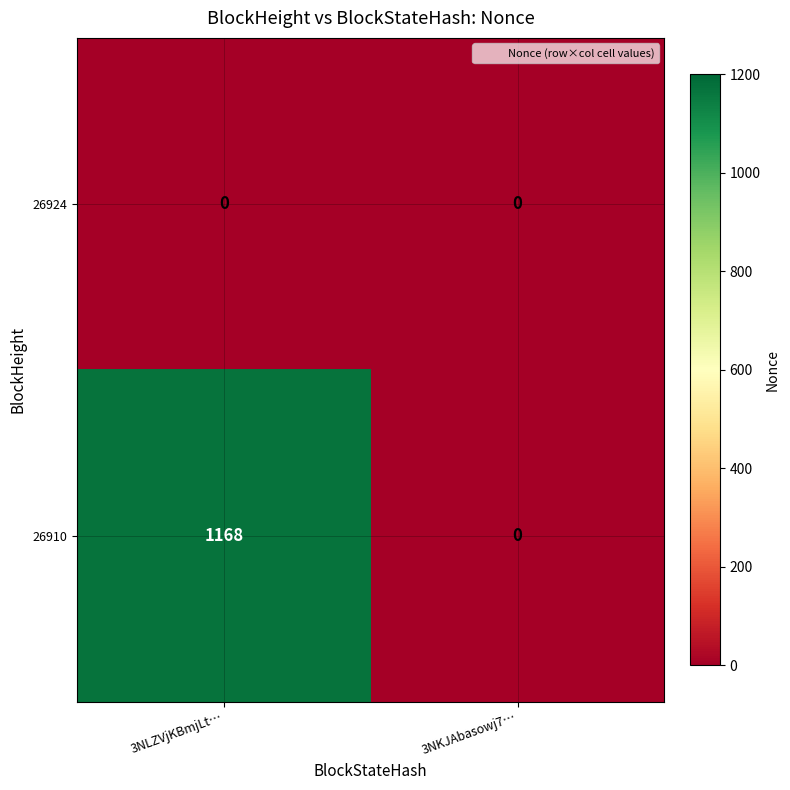

Which category has the highest value across all series?

3NLZVjKBmjLt…